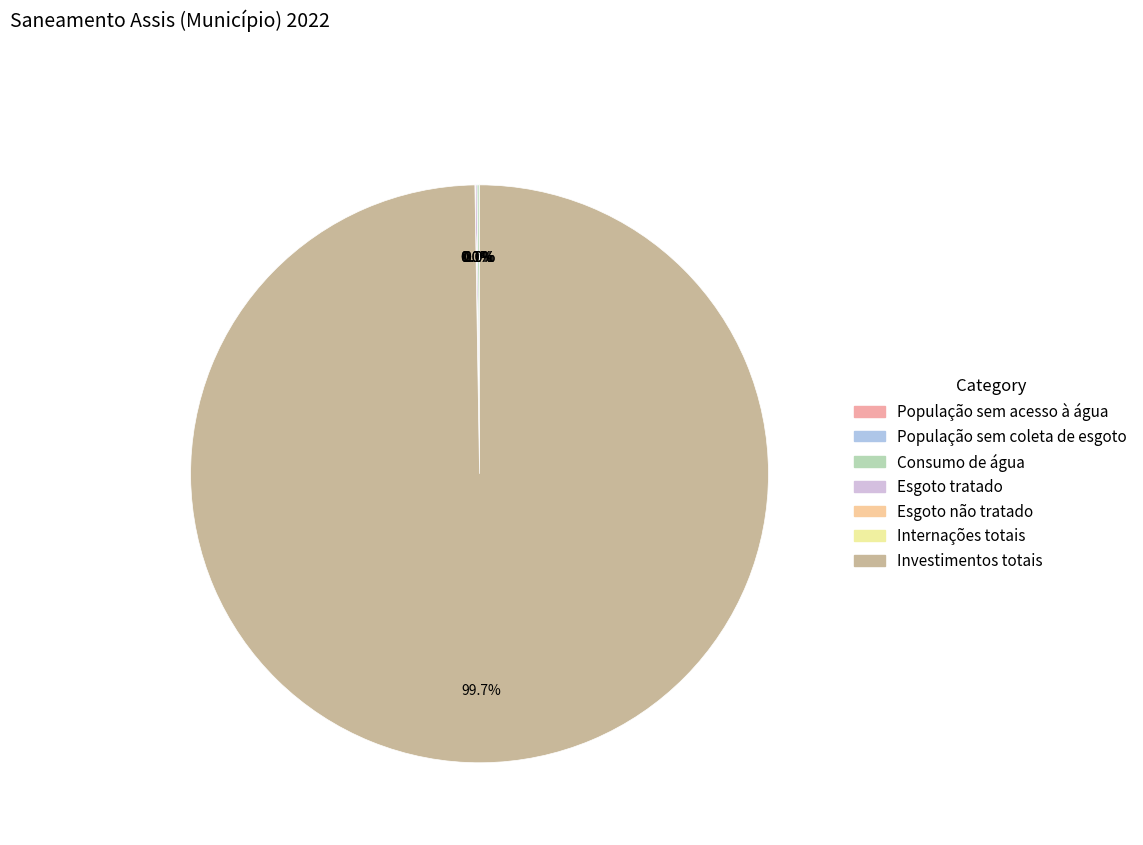

How many slices are in this pie chart?

7